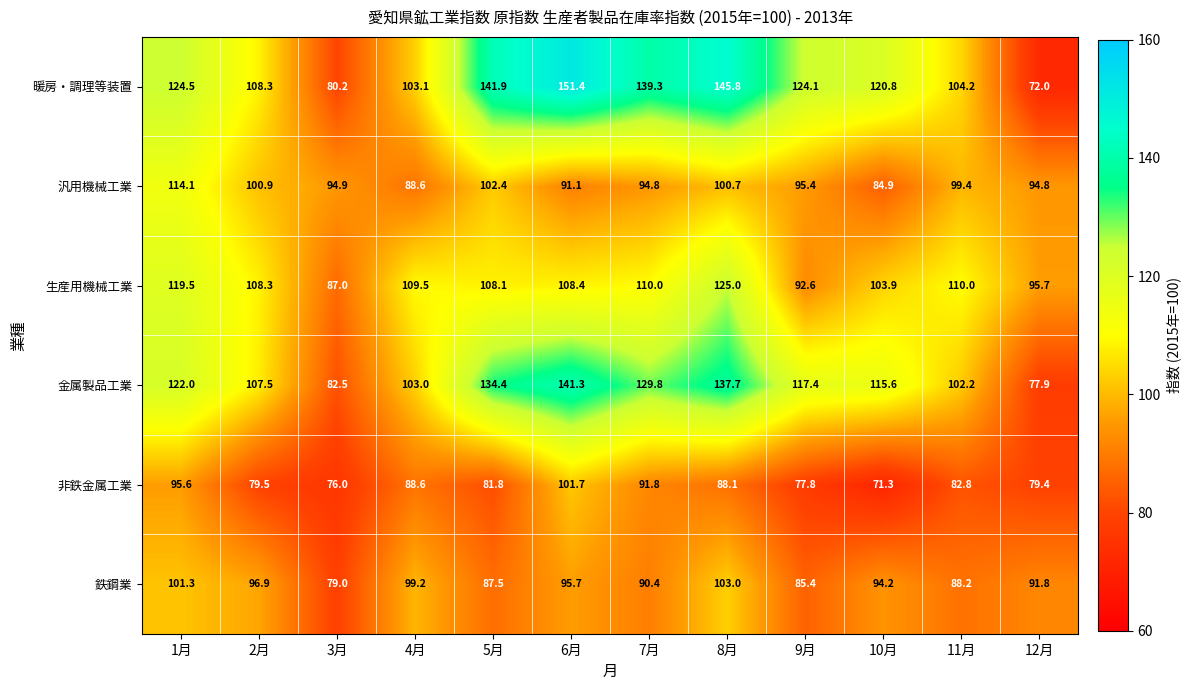

At which label does 生産用機械工業 first exceed 108?

1月